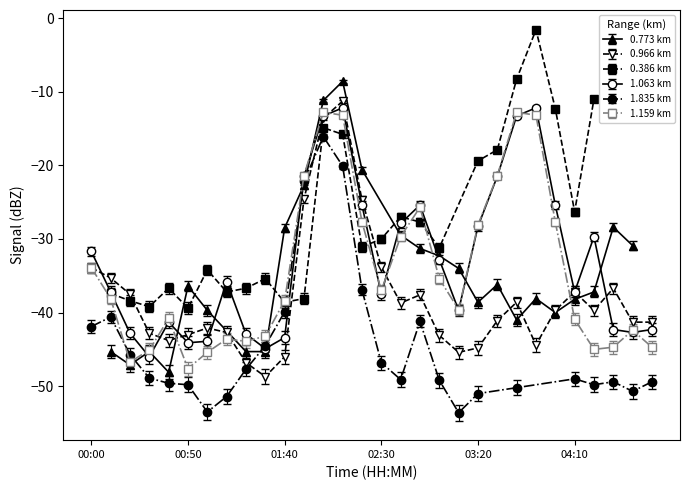

The 0.966 km series shows -44.8 at 03:20. True or false?

True